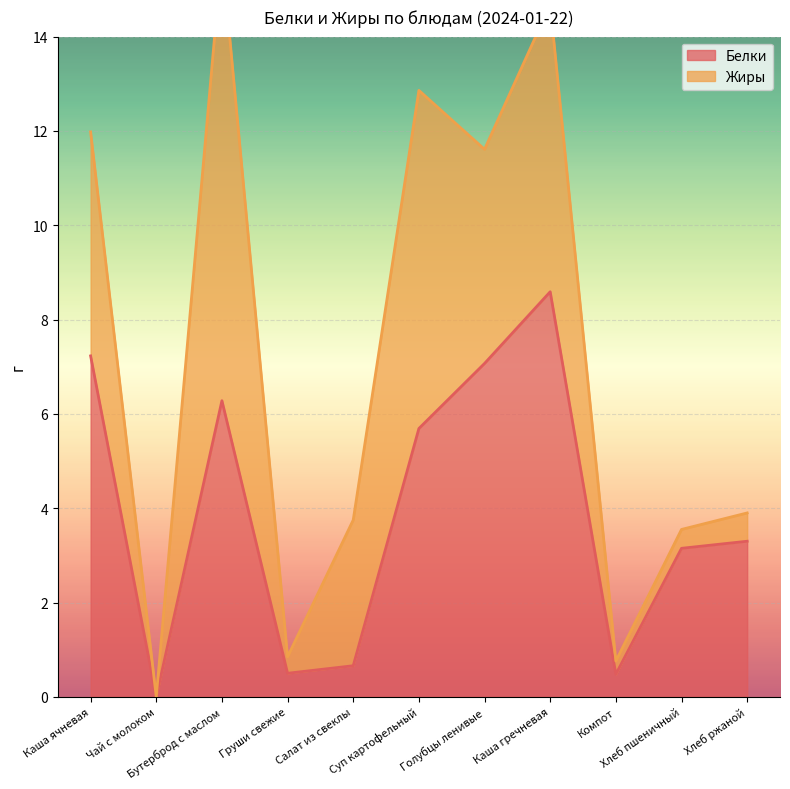

At which label is the value closest to 4?

Хлеб ржаной